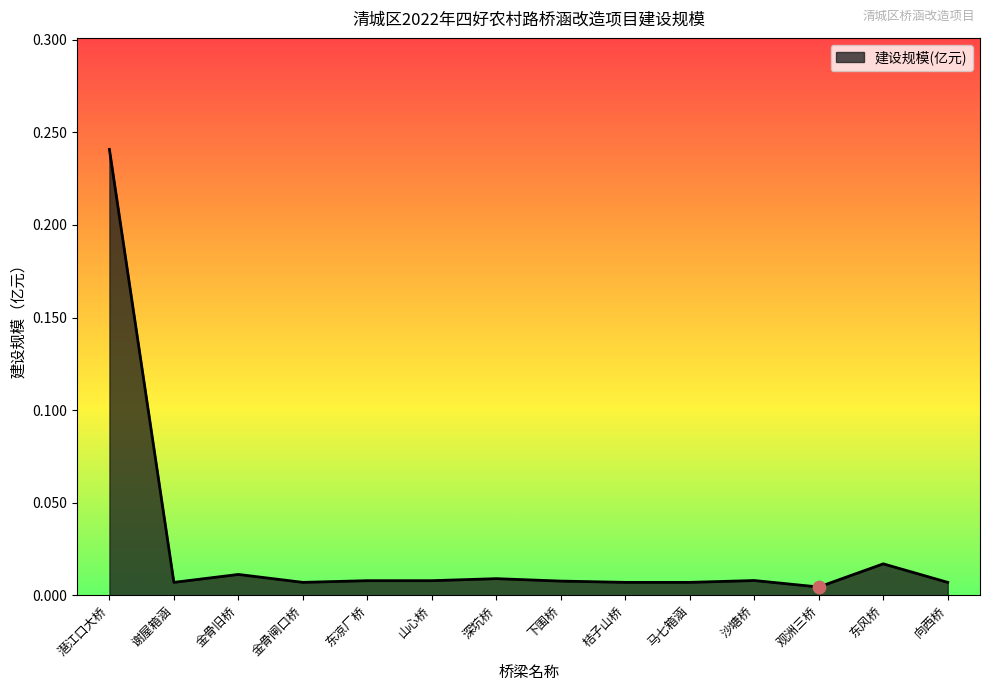

Which label corresponds to the largest value in the chart?

潖江口大桥